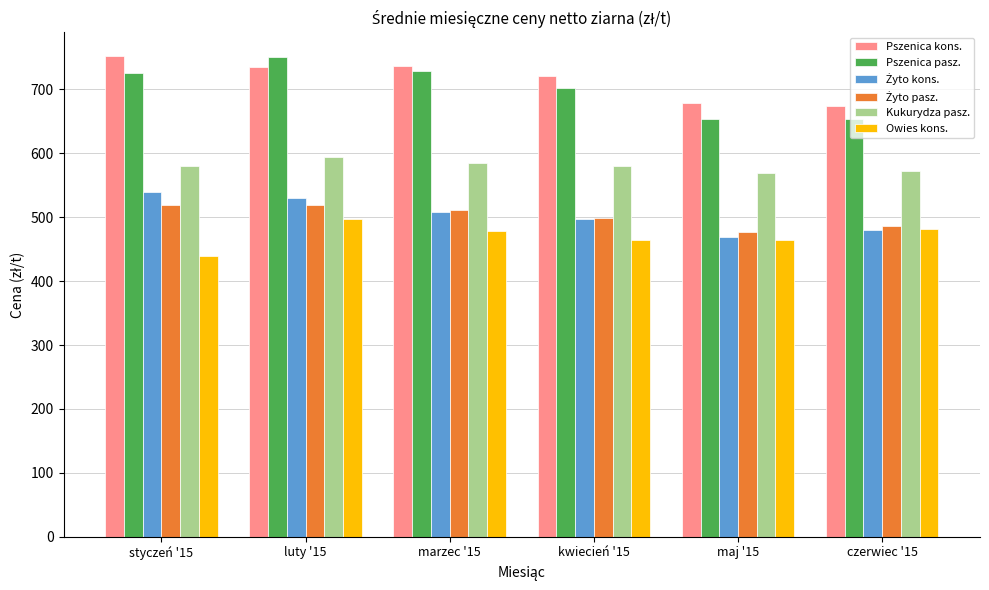

What is the difference between the highest and lowest values at styczeń '15?

312.2